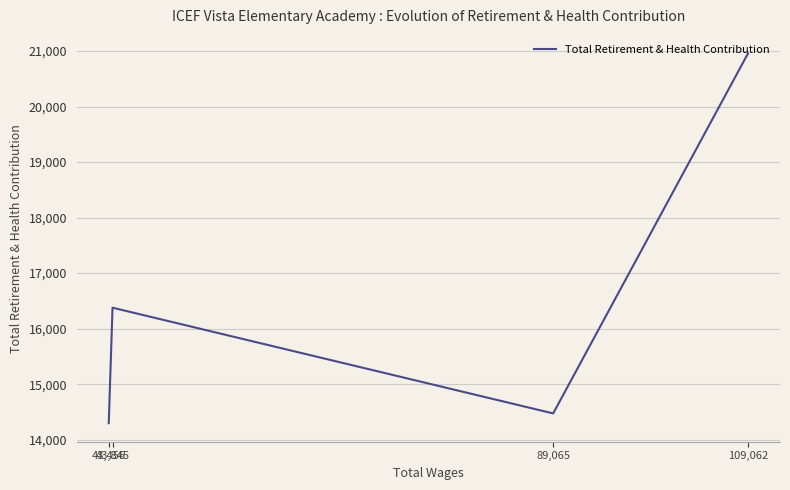

Is it true that the value at 43,456 is 3314?

False